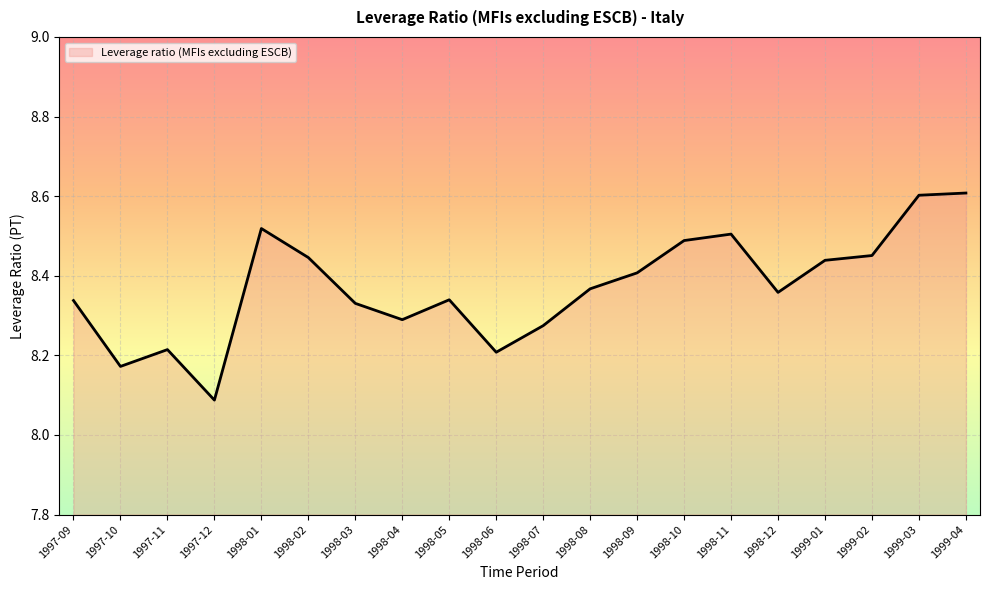

How many lines are shown in the chart?

1